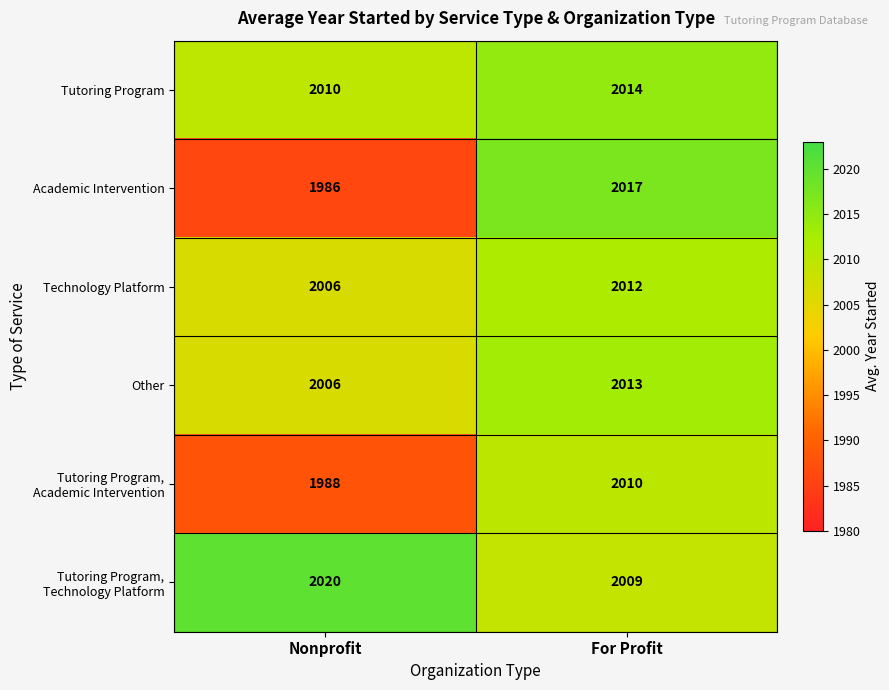

At which category is the sum across all series the highest?

For Profit